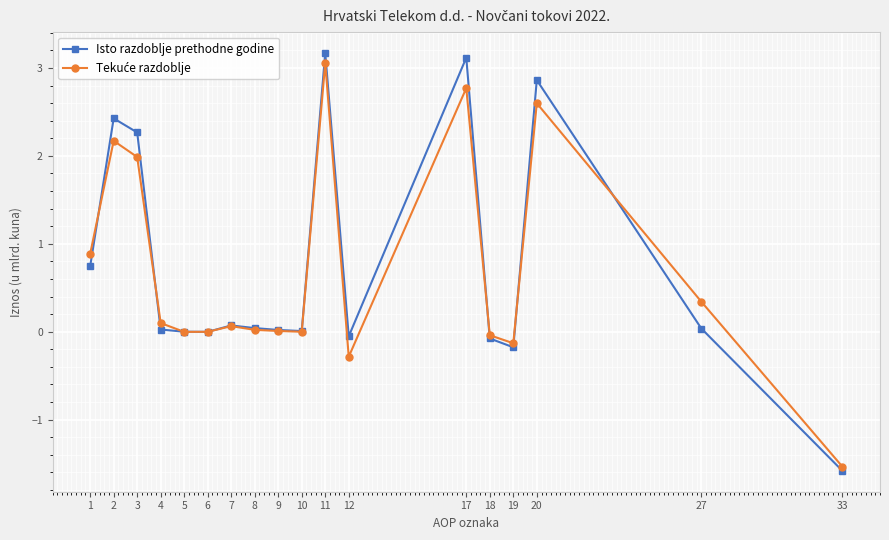

True or false: Isto razdoblje prethodne godine has more than 2 points higher than both neighbors.

True